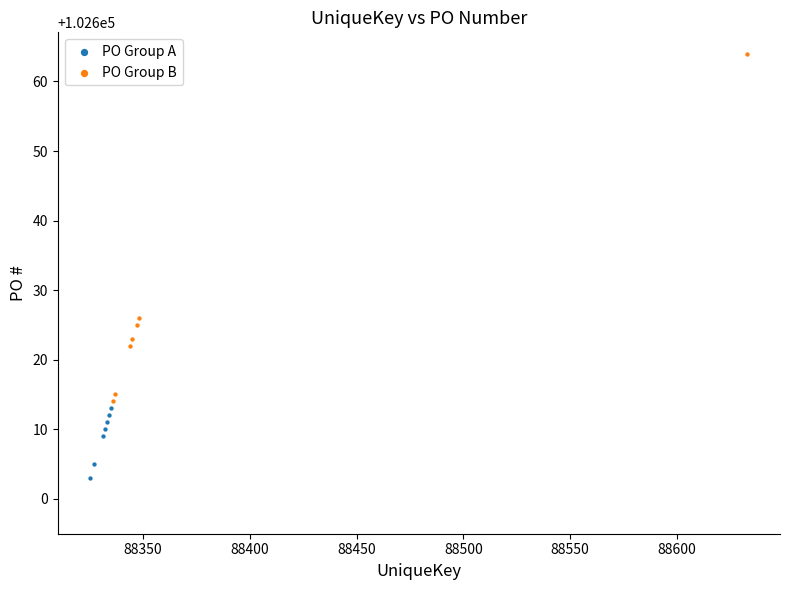

What are all the series names shown in the legend?

PO Group A, PO Group B